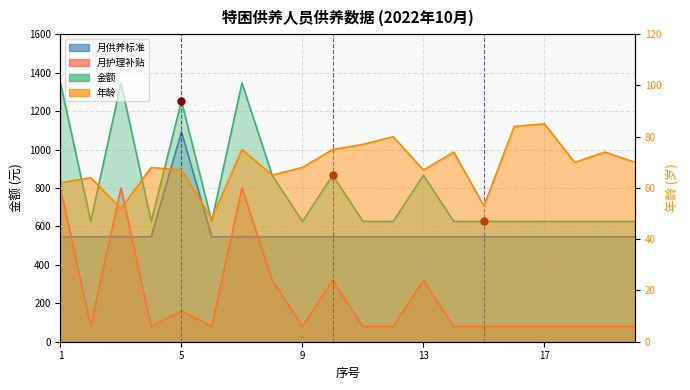

What is the sum of all 月护理补贴 values?

4560